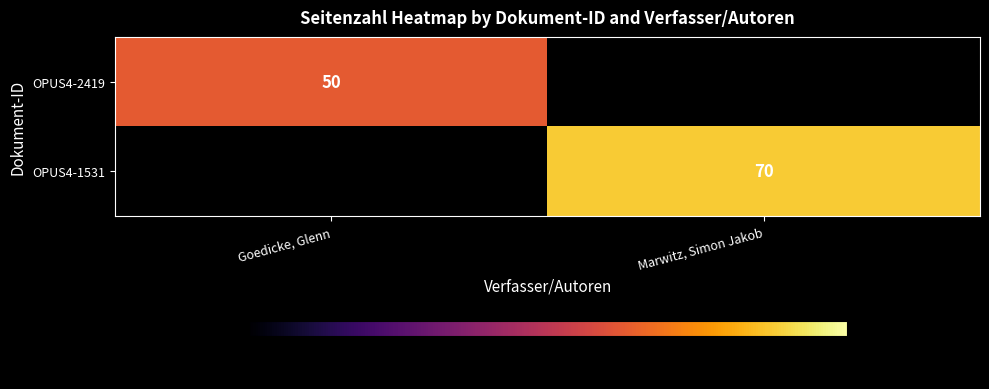

Is it true that OPUS4-1531 equals 34 at Marwitz, Simon Jakob?

False